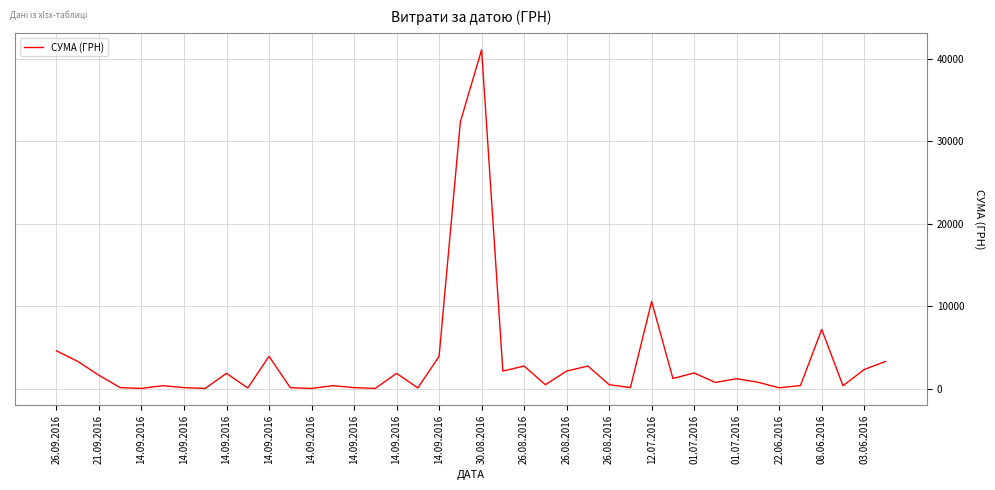

What is the maximum value shown in the chart?

41121.0